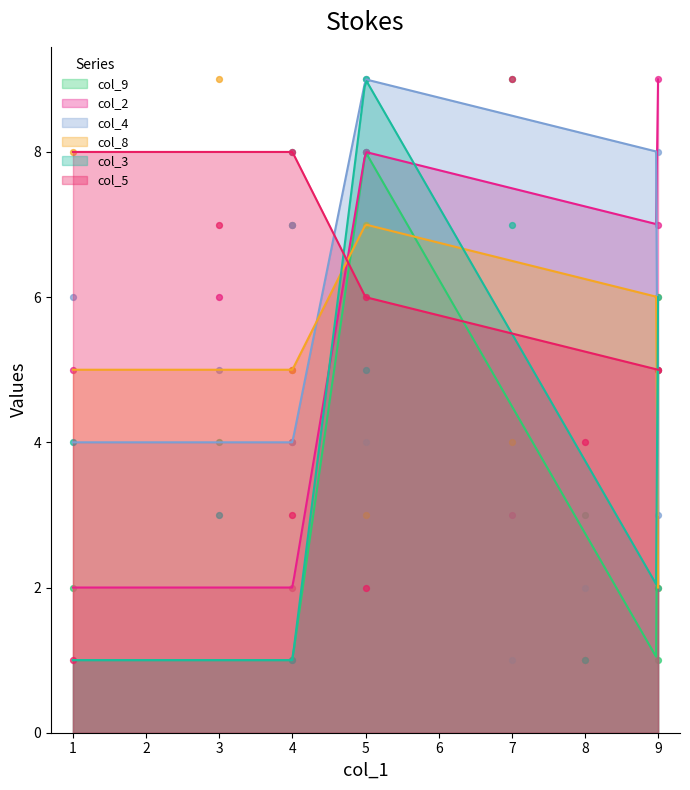

At how many categories does at least one series exceed 5?

9